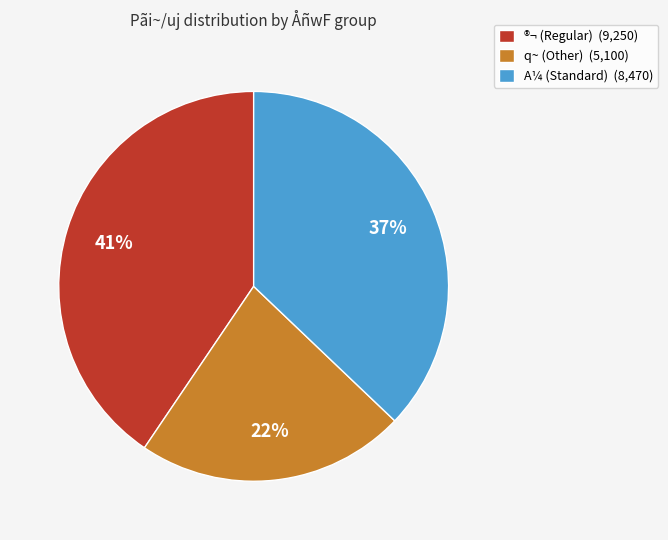

Is there a majority slice in this chart?

No